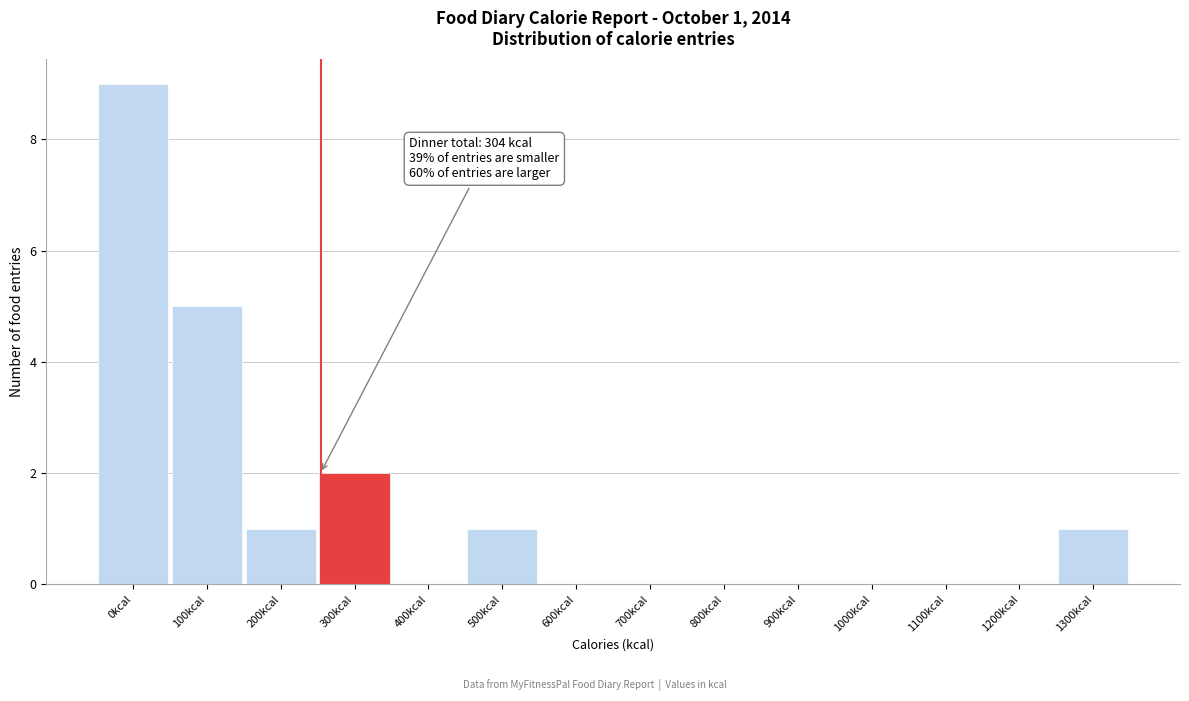

Reading left to right, what are all the values shown in this chart?

0kcal=9	100kcal=5	200kcal=1	300kcal=2	400kcal=0	500kcal=1	600kcal=0	700kcal=0	800kcal=0	900kcal=0	1000kcal=0	1100kcal=0	1200kcal=0	1300kcal=1